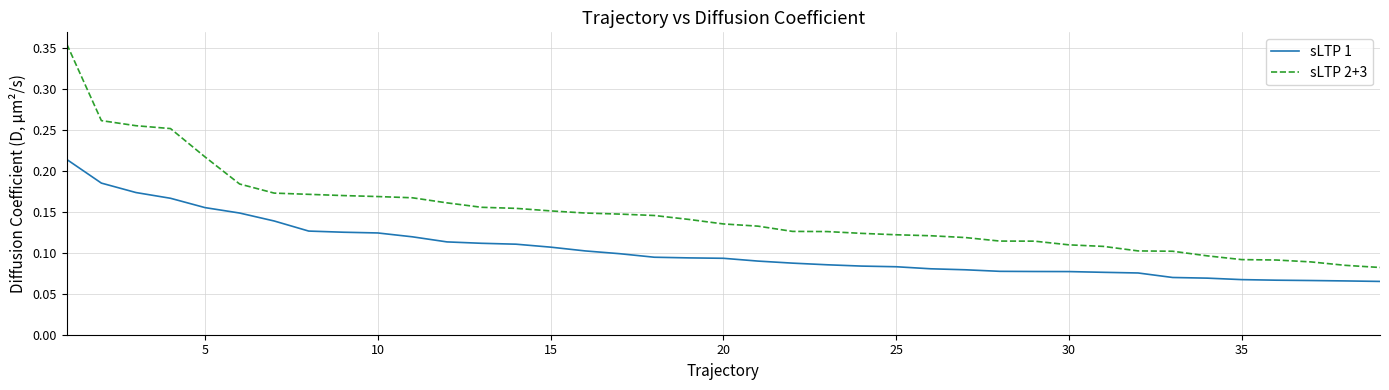

True or false: sLTP 2+3 and sLTP 1 cross at least once.

False